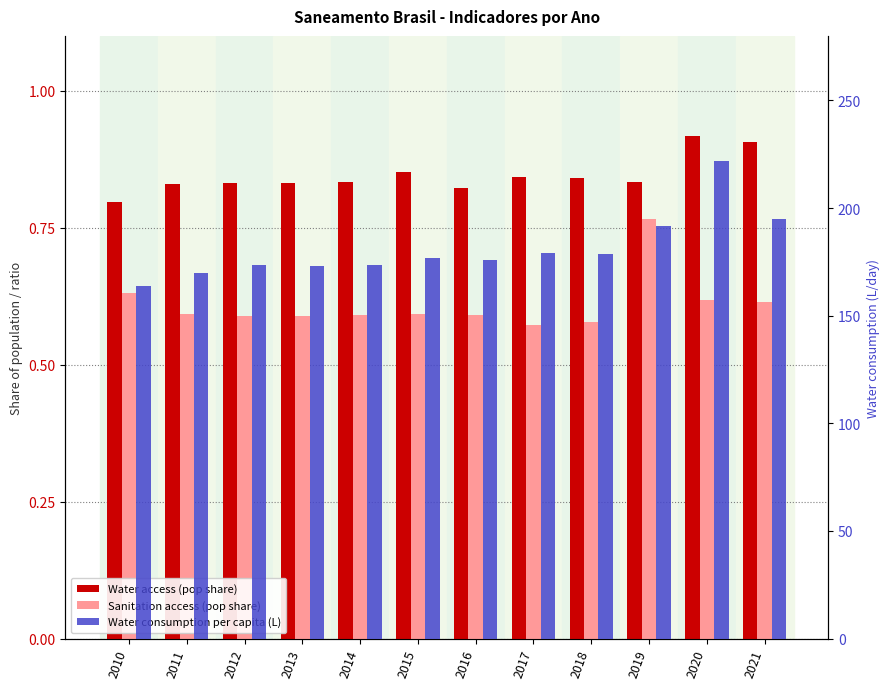

Reading right to left, extract all data points from this chart.

Water access (pop share): 2021=0.9	2020=0.9	2019=0.8	2018=0.8	2017=0.8	2016=0.8	2015=0.9	2014=0.8	2013=0.8	2012=0.8	2011=0.8	2010=0.8
Sanitation access (pop share): 2021=0.6	2020=0.6	2019=0.8	2018=0.6	2017=0.6	2016=0.6	2015=0.6	2014=0.6	2013=0.6	2012=0.6	2011=0.6	2010=0.6
Water consumption per capita (L): 2021=194.9	2020=222.1	2019=191.9	2018=178.5	2017=179.1	2016=175.8	2015=176.8	2014=173.5	2013=173.2	2012=173.7	2011=169.9	2010=164.0